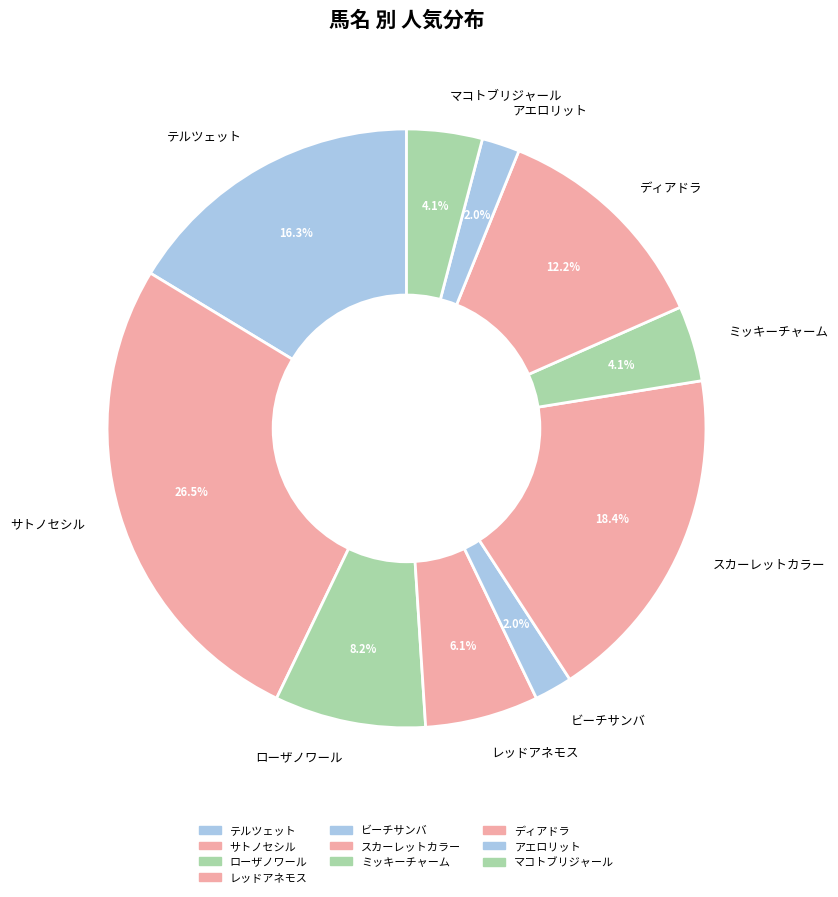

Approximately how many times larger is the value at レッドアネモス compared to サトノセシル?

0.2